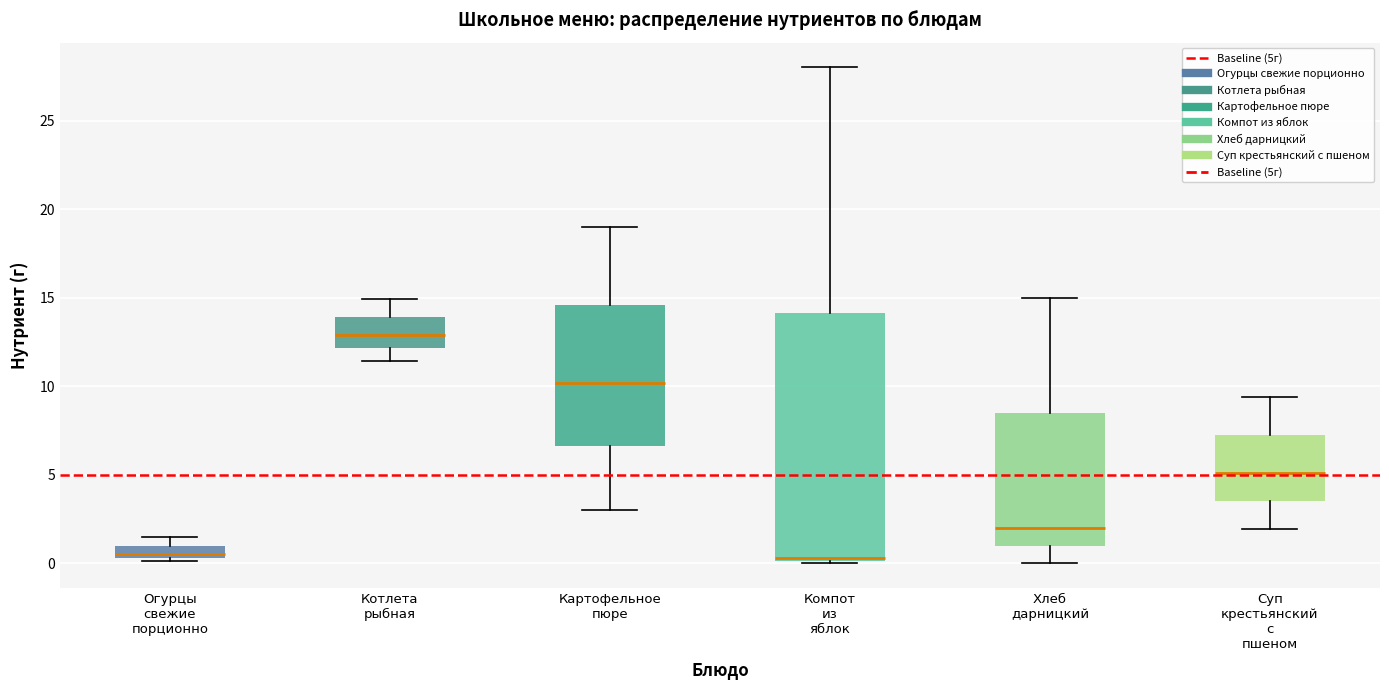

Where does the upper whisker of the box for Хлеб дарницкий end on the y-axis? The values are not printed on the chart, so give them approximately, as read against the axis.

15.0